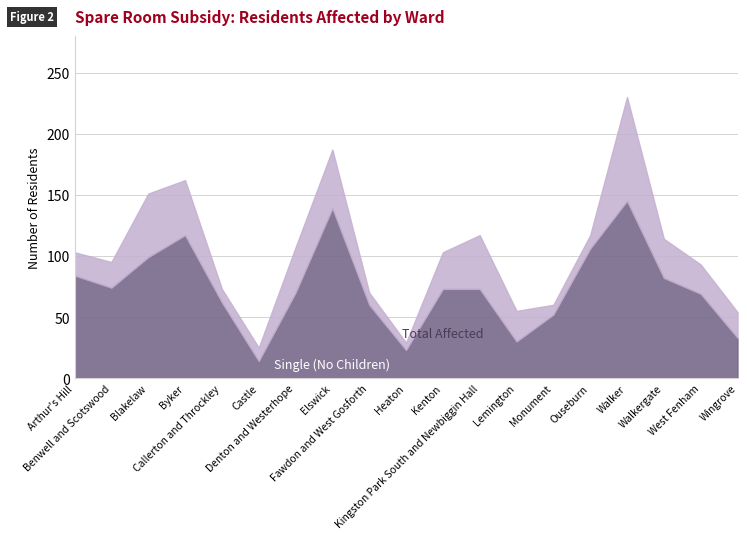

How many series are shown in this chart?

2